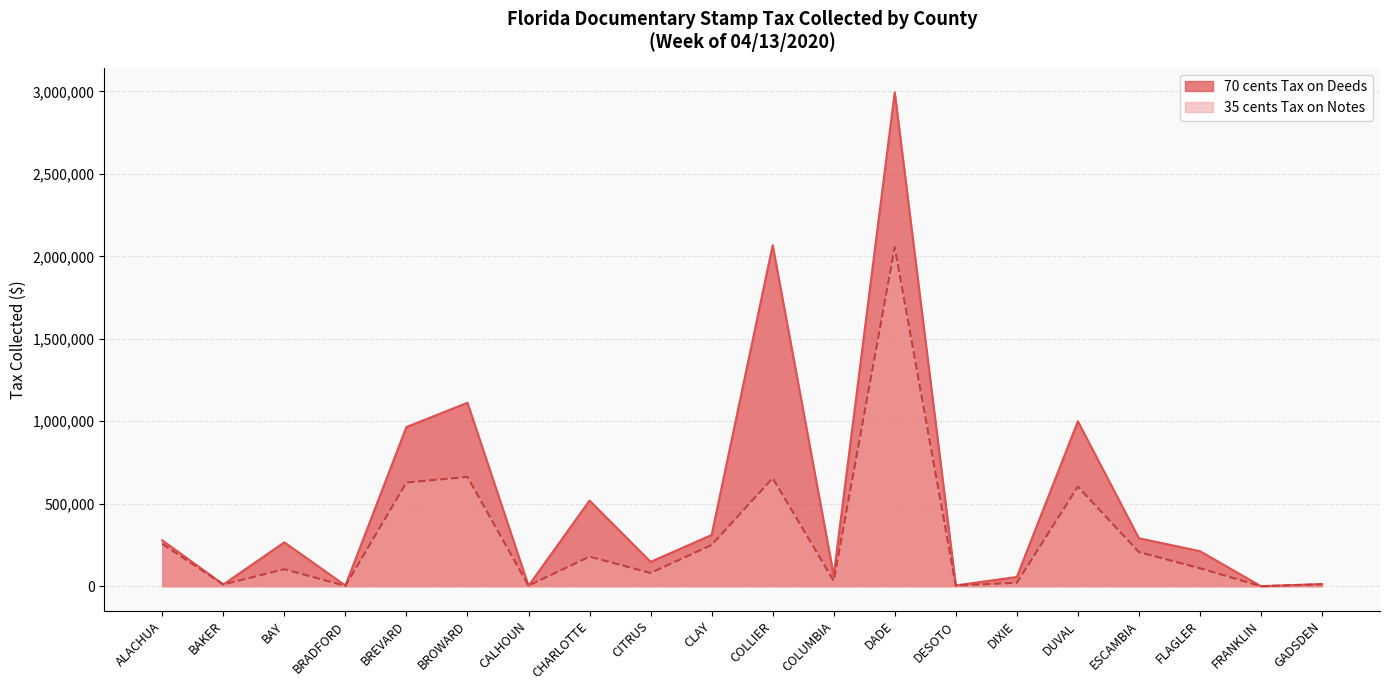

Rank the categories by 70 cents Tax on Deeds value from highest to lowest.

DADE, COLLIER, BROWARD, DUVAL, BREVARD, CHARLOTTE, CLAY, ESCAMBIA, ALACHUA, BAY, FLAGLER, CITRUS, COLUMBIA, DIXIE, GADSDEN, BAKER, DESOTO, BRADFORD, CALHOUN, FRANKLIN